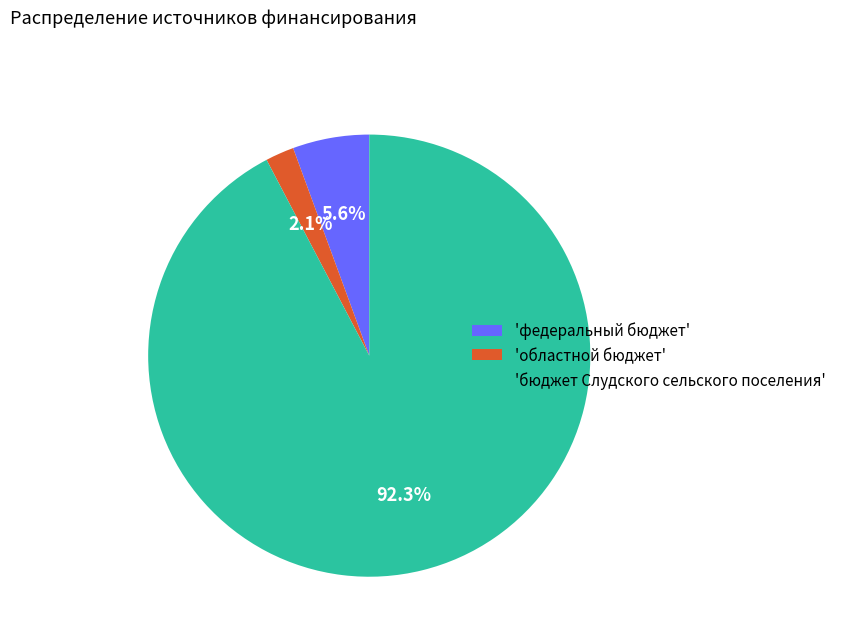

Which slice is the largest?

'бюджет Слудского сельского поселения'